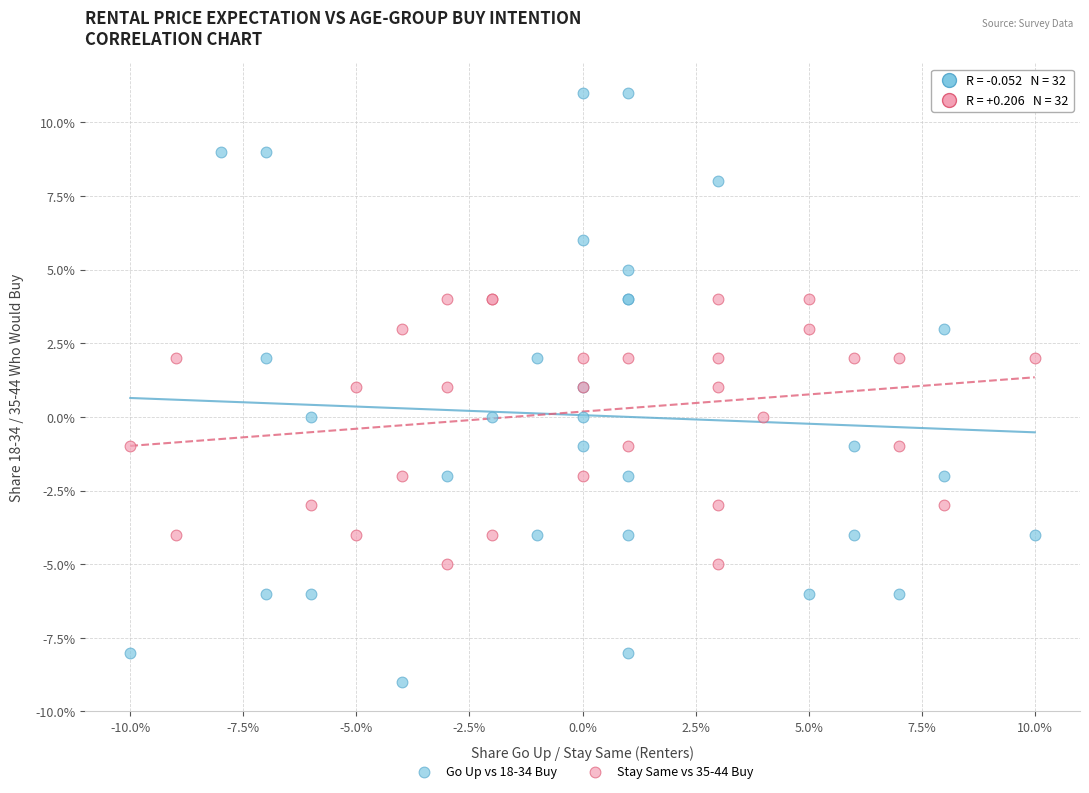

What are all the series names shown in the legend?

Go Up vs 18-34 Buy, Stay Same vs 35-44 Buy